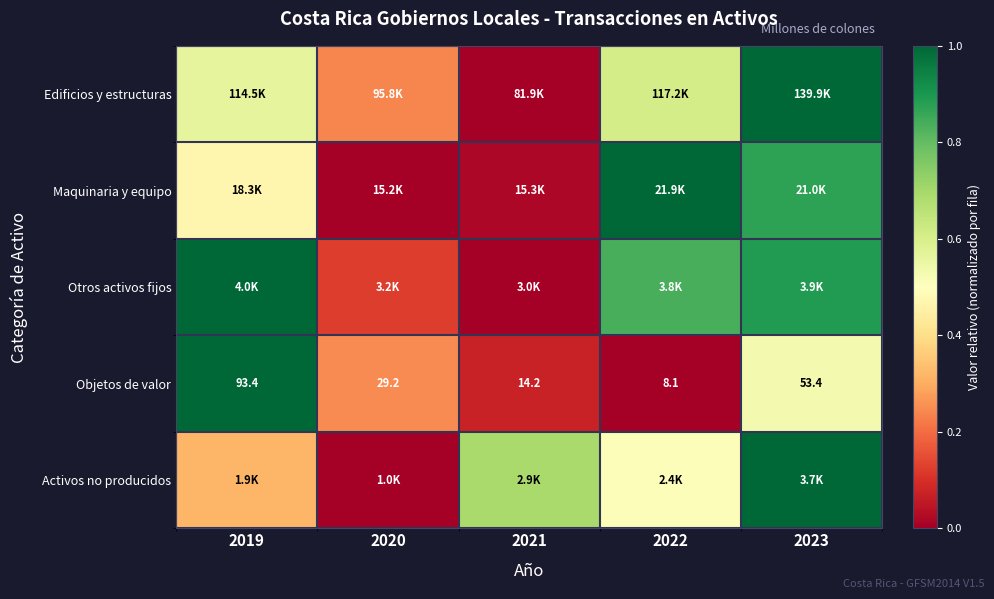

List the labels in order of Edificios y estructuras value, smallest first.

2021, 2020, 2019, 2022, 2023